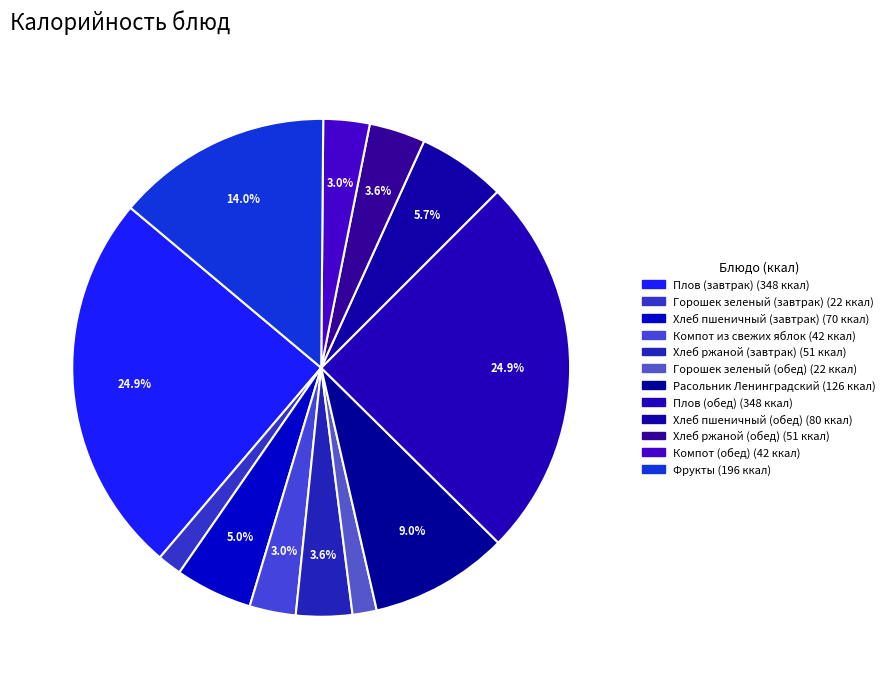

True or false: Компот (обед) accounts for 3% of the total.

True